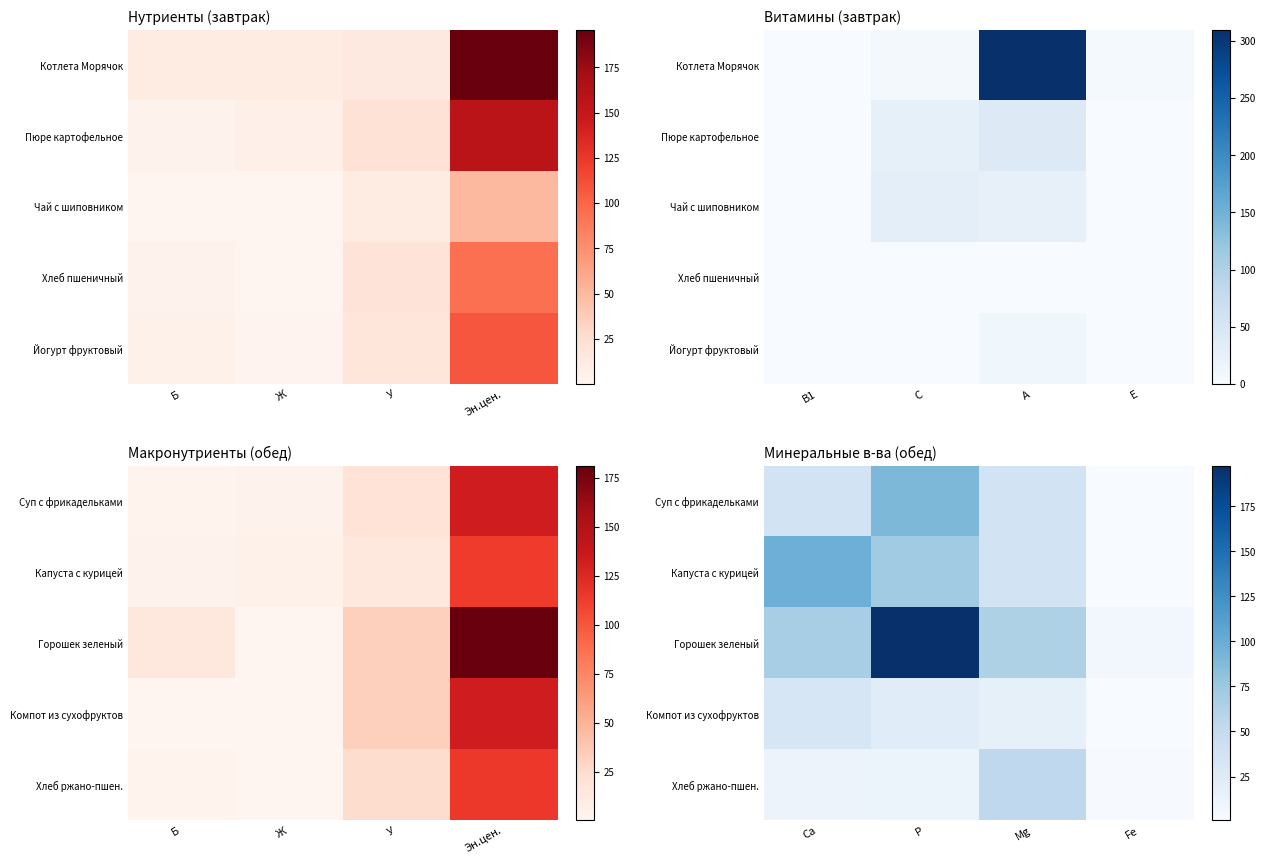

Is the value of Компот из сухофруктов at Fe greater than the value of Суп с фрикадельками at Fe?

No